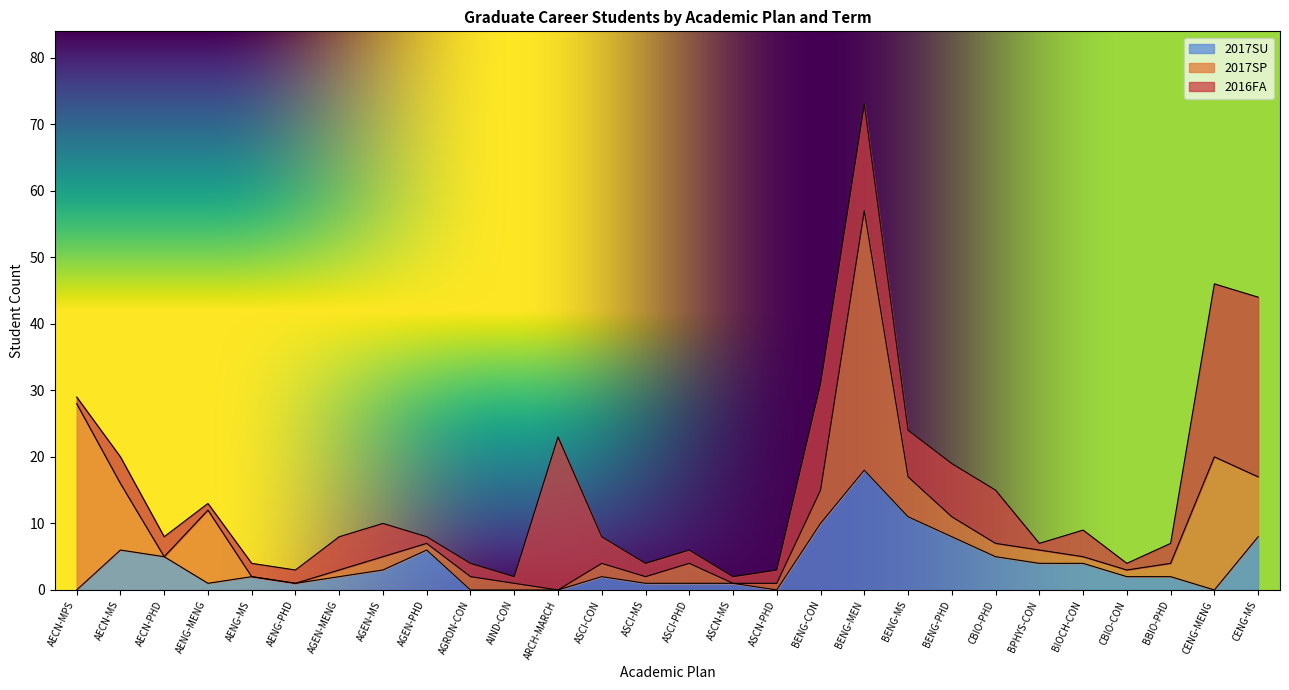

What is the sum of all 2017SU values?

103